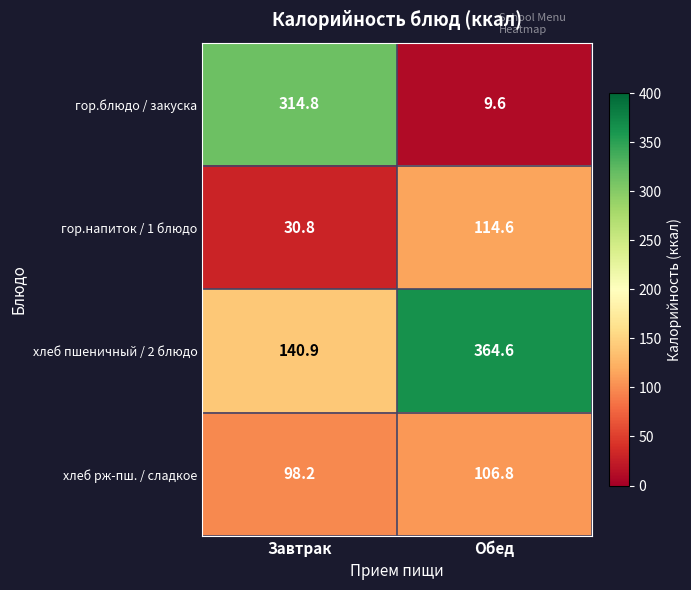

Which label corresponds to the smallest value in the chart?

Обед